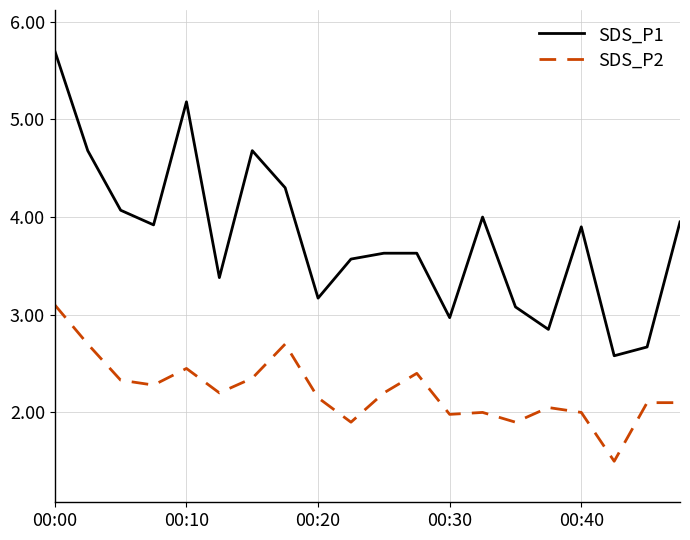

What is the difference between the maximum and minimum values in the SDS_P1 series?

3.1